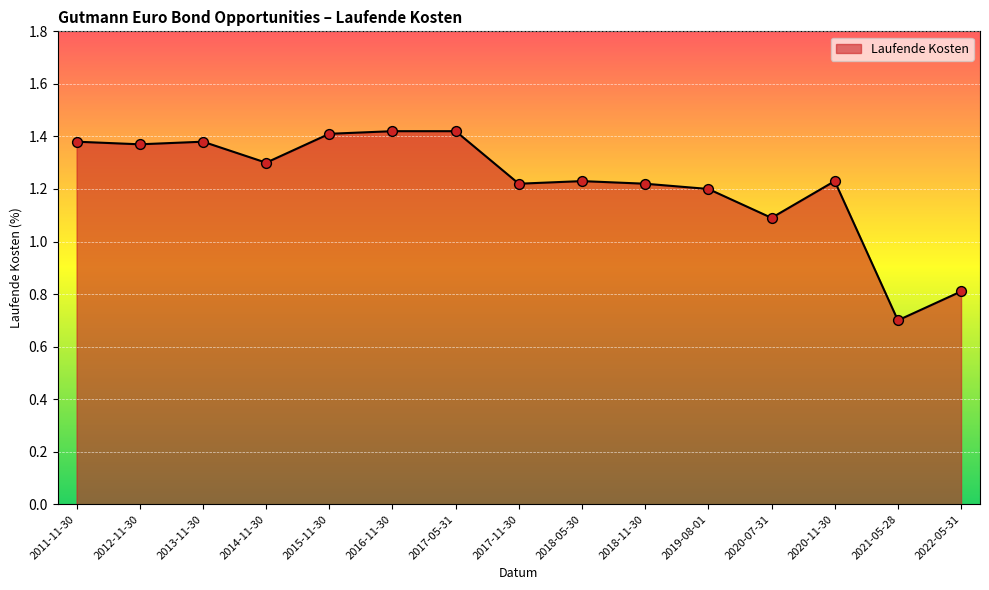

What is the ratio of the value at 2014-11-30 to the value at 2015-11-30?

0.9